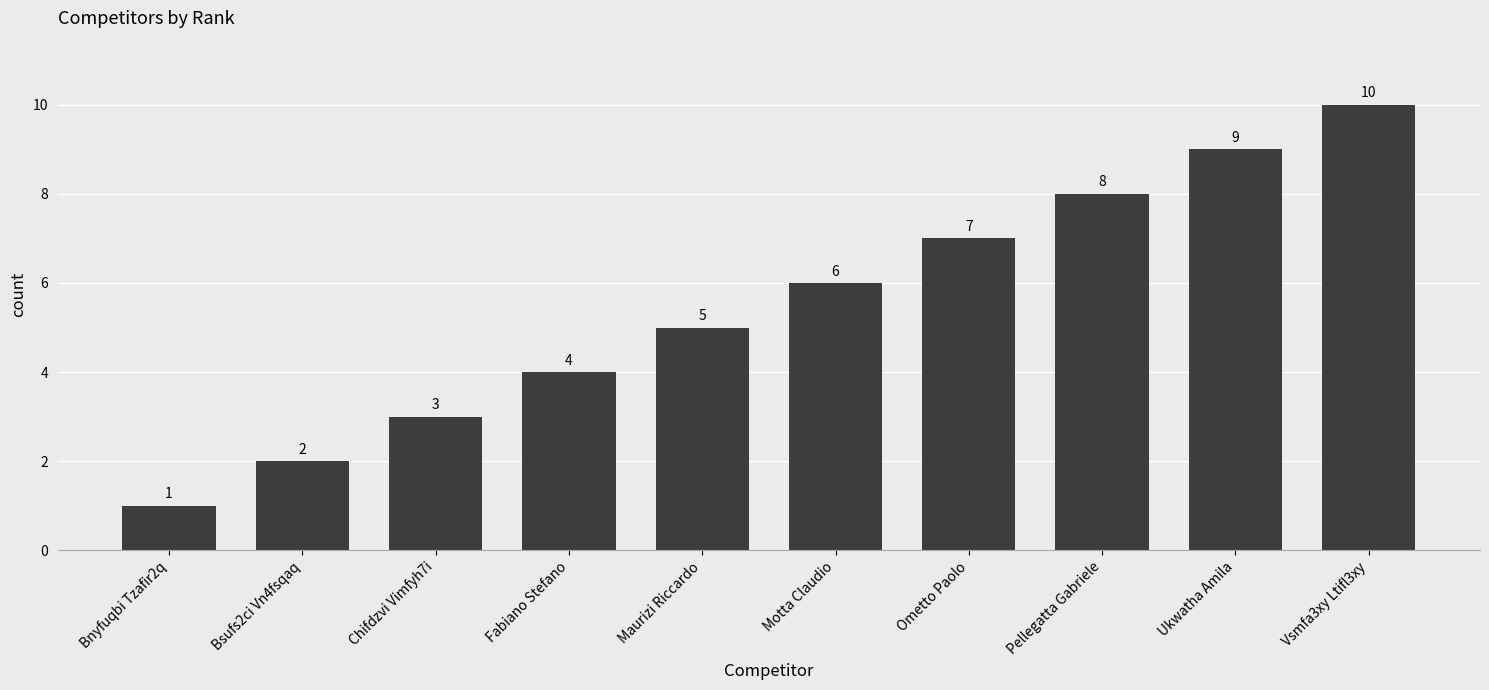

Approximately how many times larger is the value at Chifdzvi Vimfyh7i compared to Bsufs2ci Vn4fsqaq?

1.5